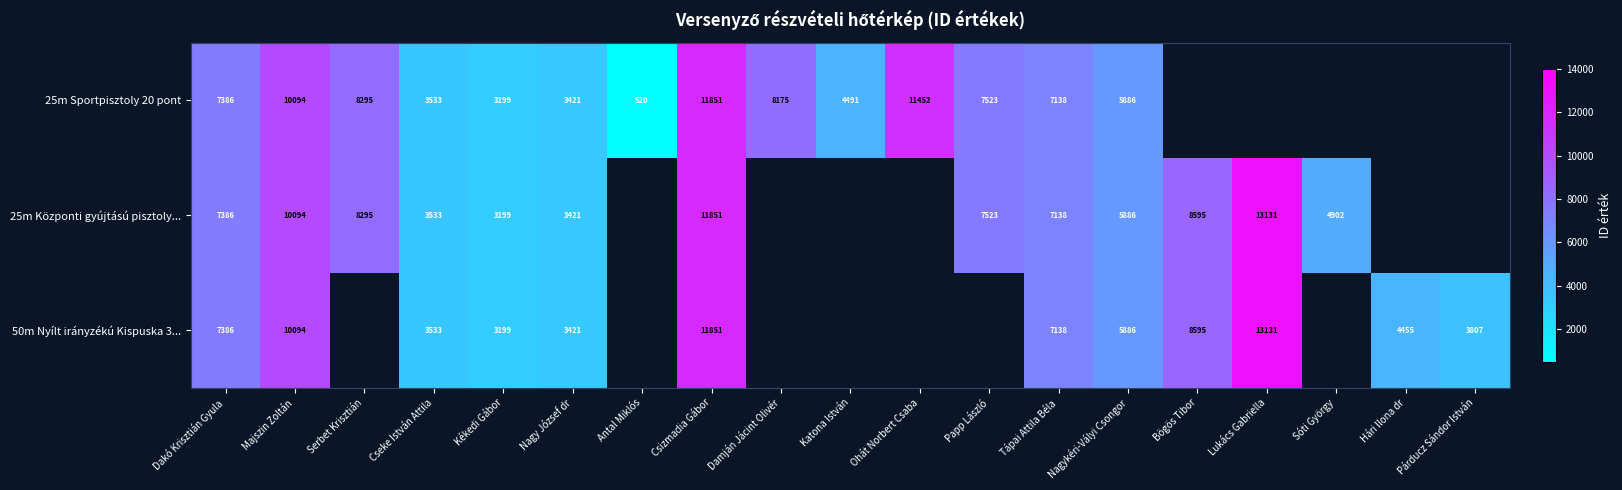

Count the number of categories in the chart.

19